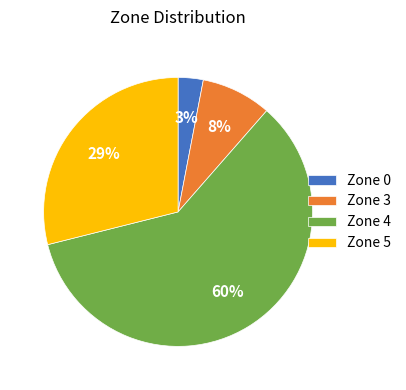

Is there a majority slice in this chart?

Yes